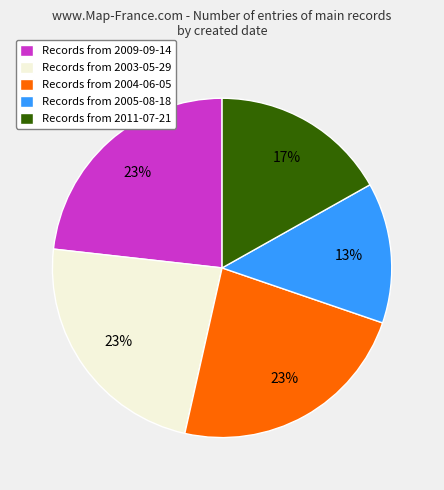

Between Records from 2003-05-29 and Records from 2005-08-18, which is larger?

Records from 2003-05-29